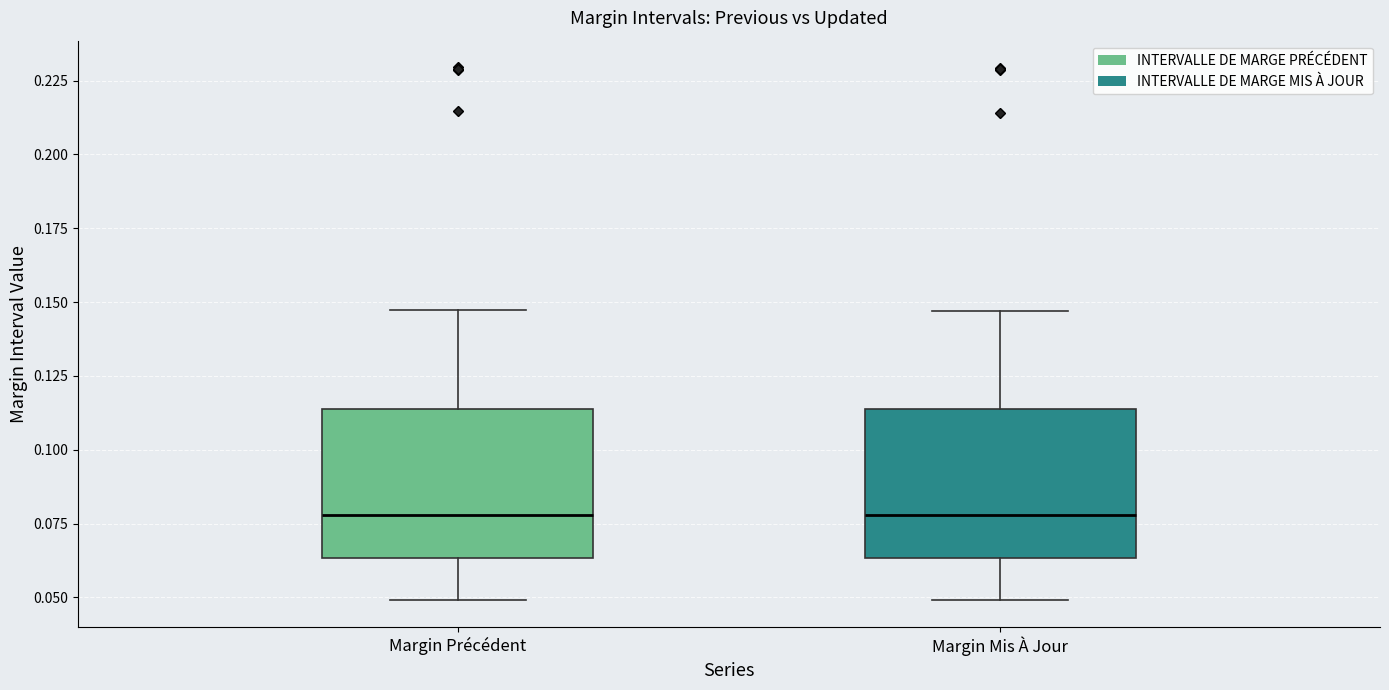

Reading left to right, transcribe this box plot: for each box, give where its median line is, the range the box spans, and where its two whiskers end, as read against the y-axis. The values are not printed on the chart, so give them approximately, as read against the axis.

Margin Précédent: median 0.080, box 0.065 to 0.115, whiskers 0.050 to 0.145
Margin Mis À Jour: median 0.080, box 0.065 to 0.115, whiskers 0.050 to 0.145